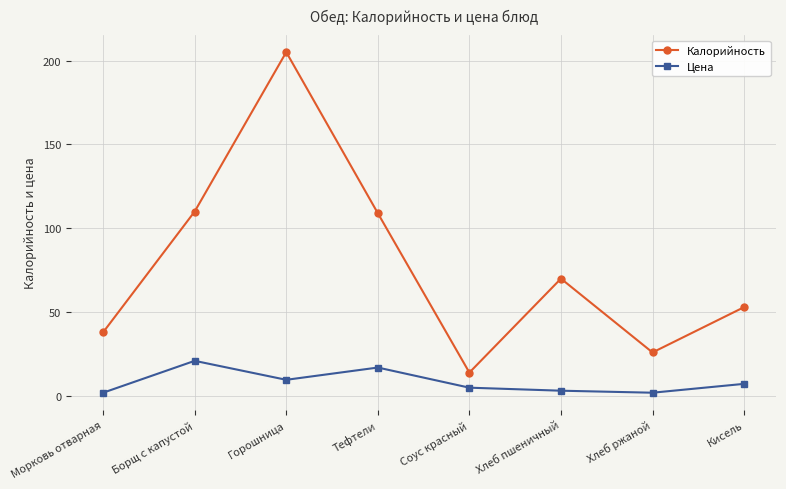

The Цена series shows 7.3 at Кисель. True or false?

True